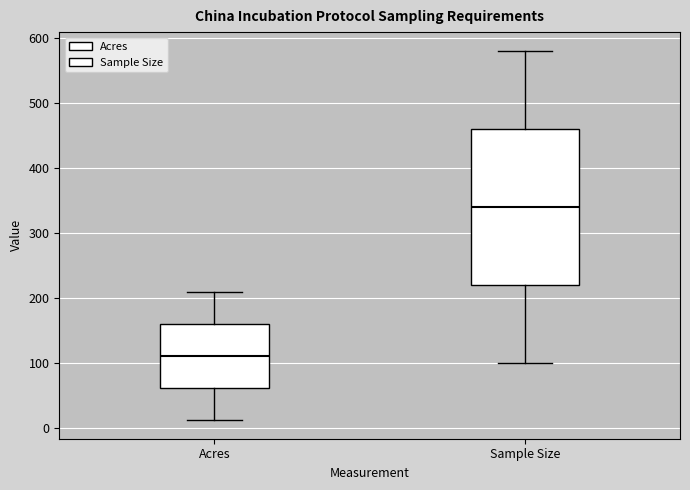

Where is the upper edge of the box for Sample Size on the y-axis? The values are not printed on the chart, so give them approximately, as read against the axis.

460